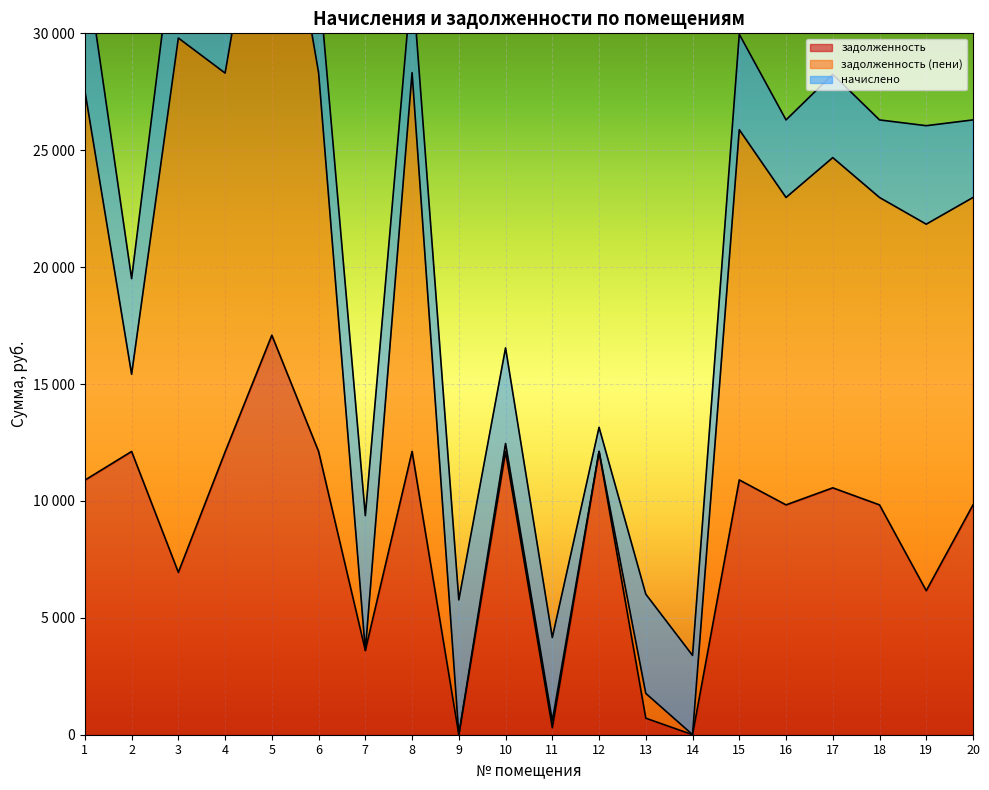

Between 14 and 17, which series saw the biggest shift?

задолженность (пени)